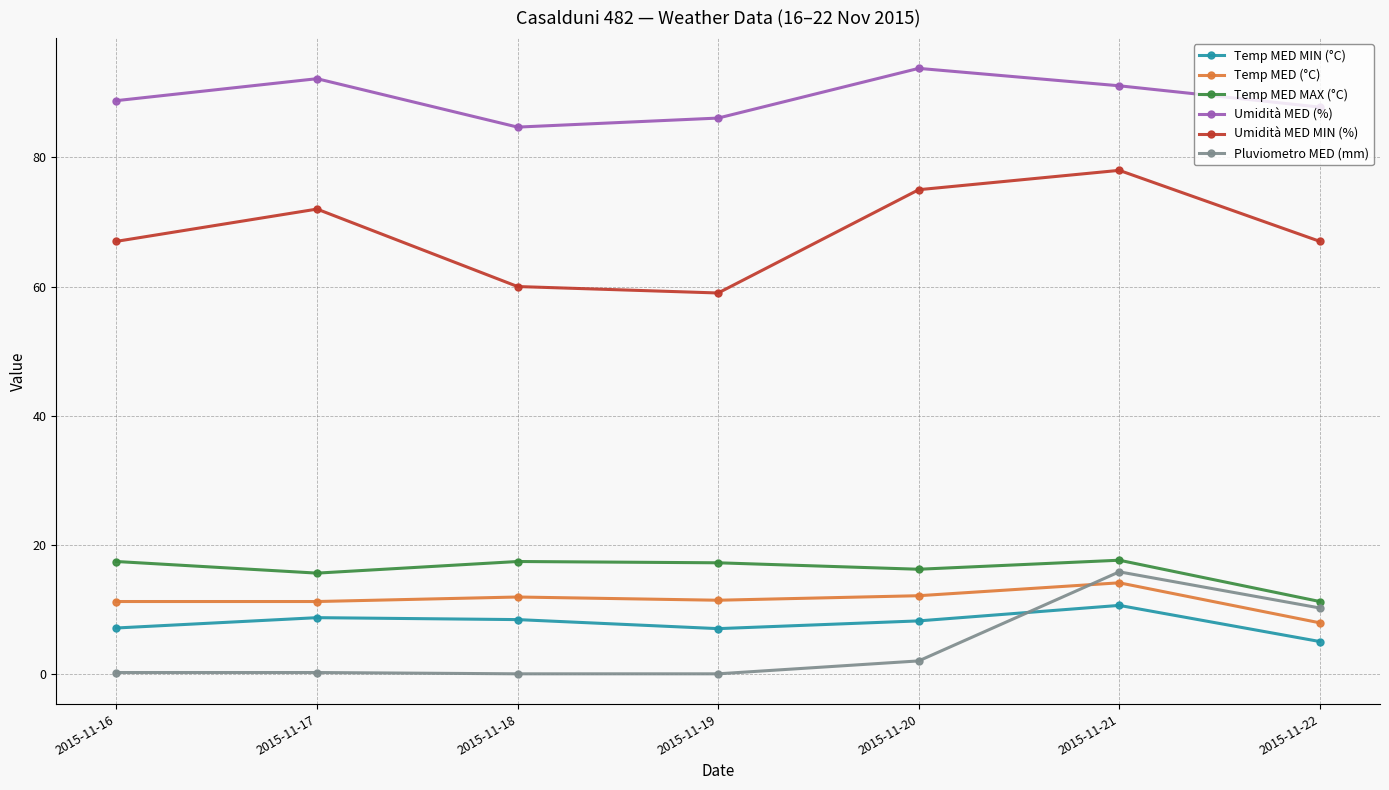

How many lines are shown in the chart?

6